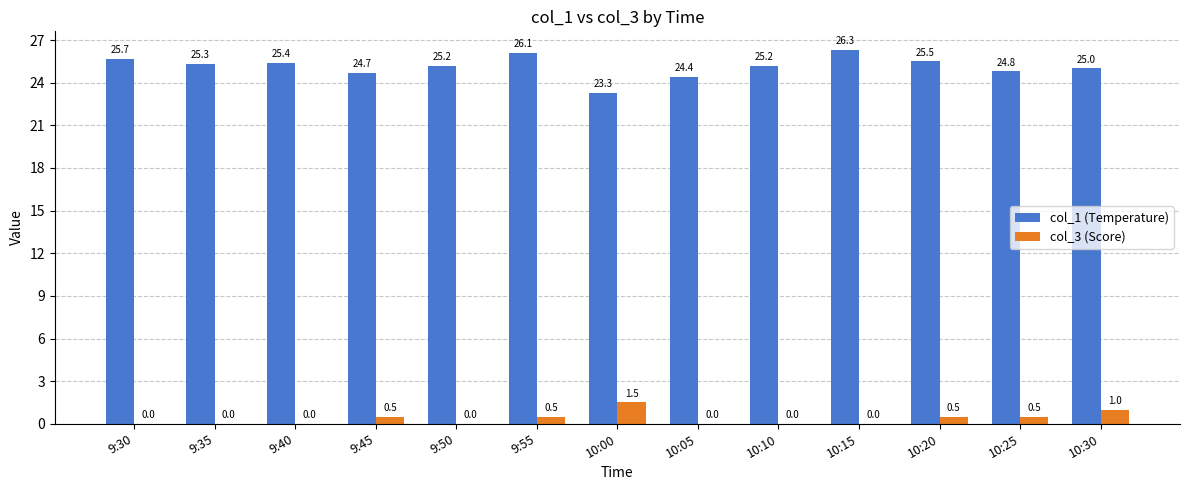

Is it true that col_3 (Score) equals 0.5 at 9:45?

True